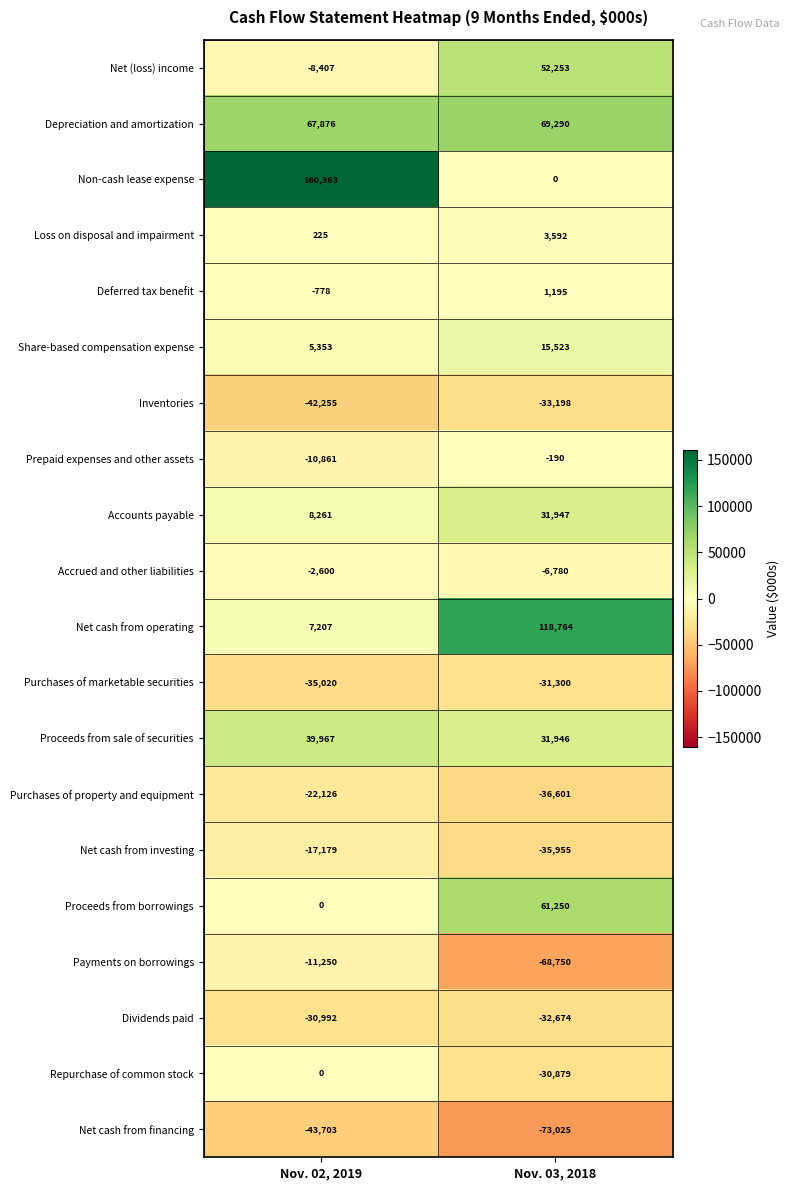

Which series changed the most between Nov. 02, 2019 and Nov. 03, 2018?

Non-cash lease expense